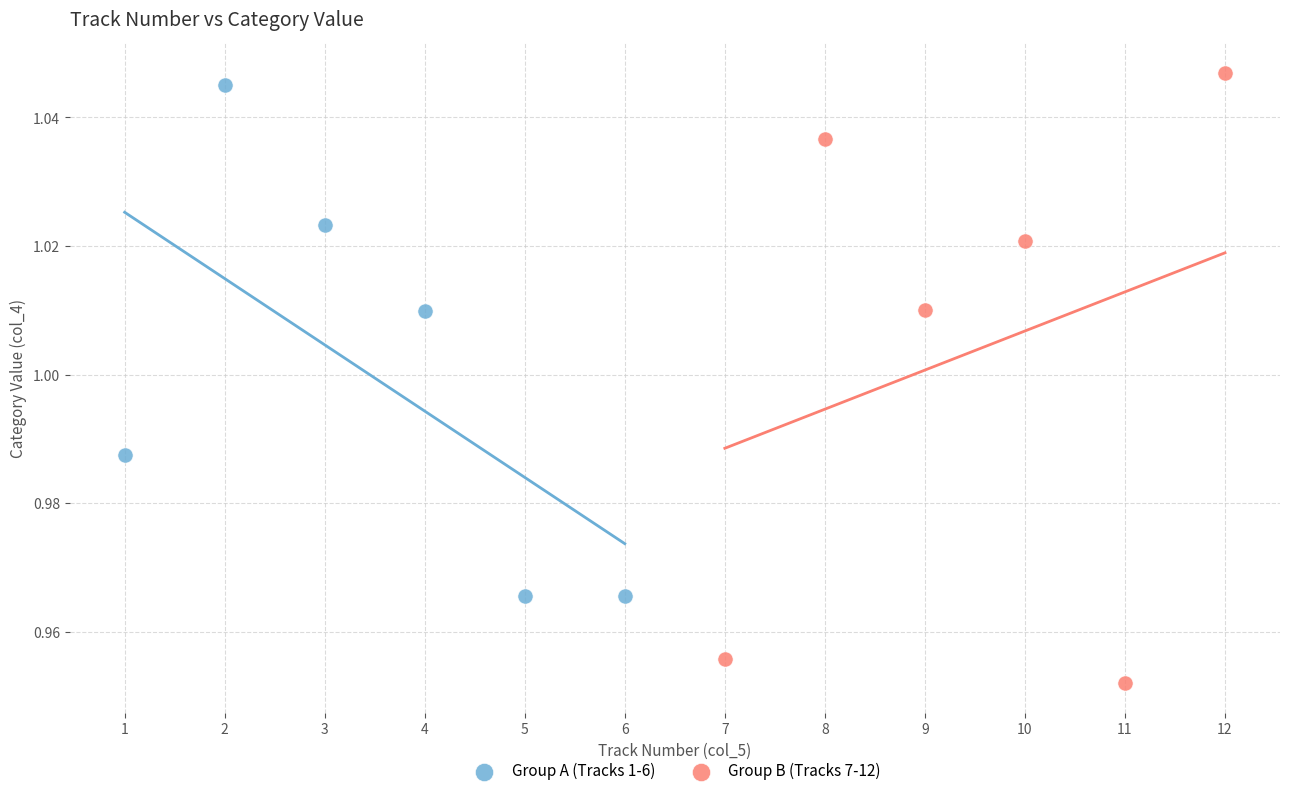

Which series contains the lowest Y value?

Group B (Tracks 7-12)